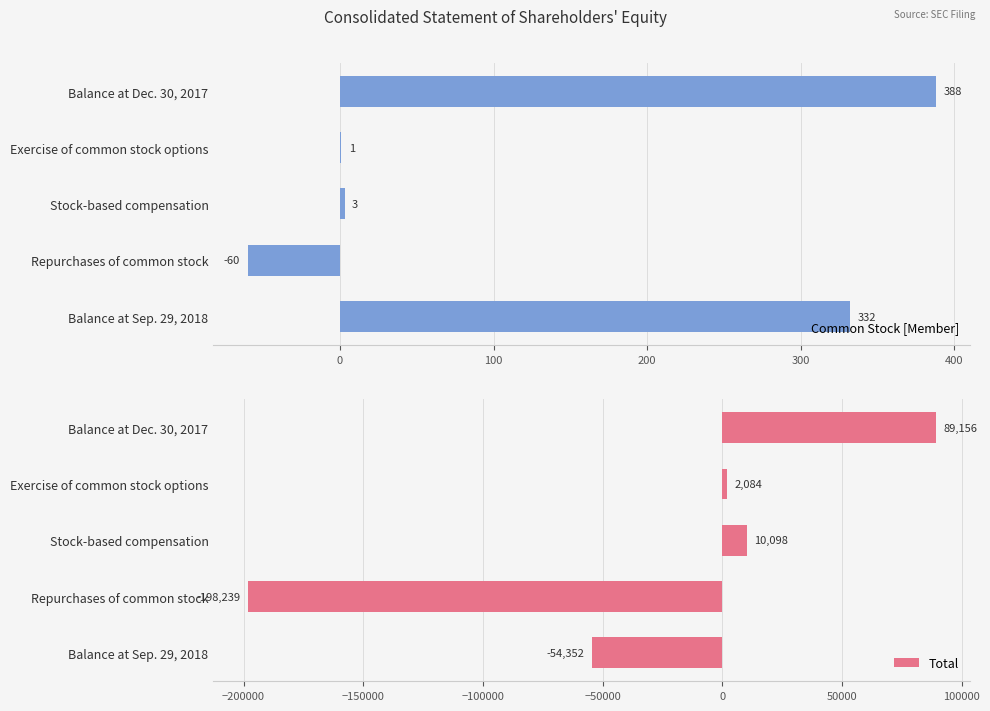

List the series in order of their overall mean, highest first.

Common Stock [Member], Total